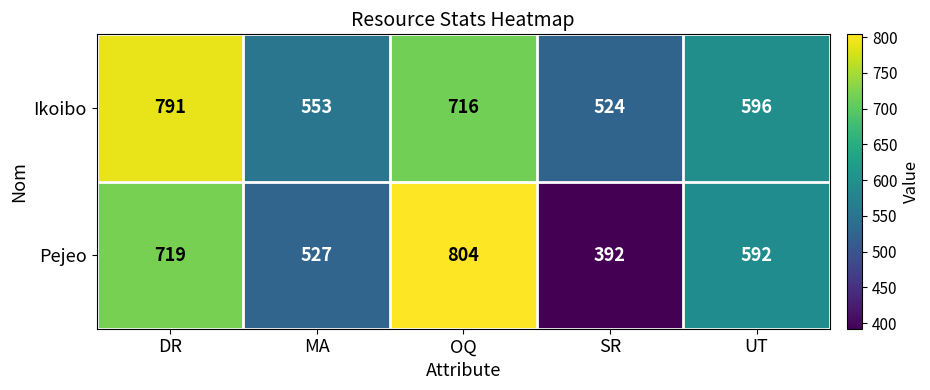

Count the Pejeo values in the range 527 to 719.

3